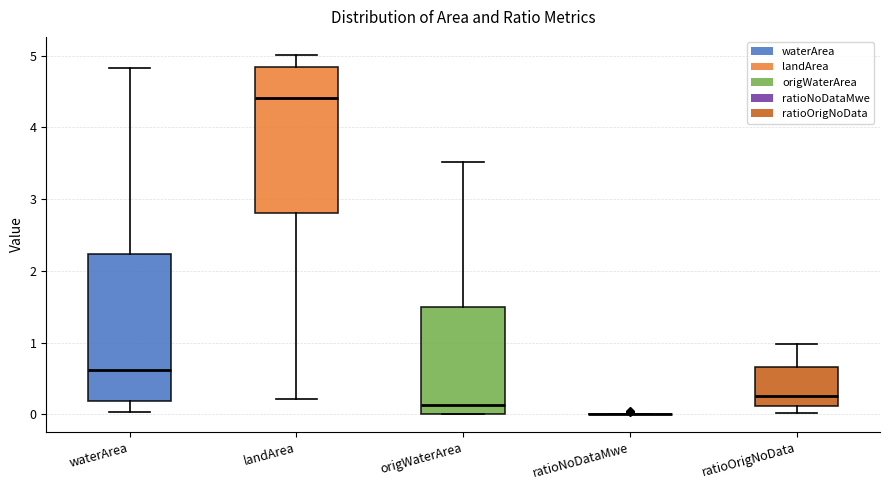

Reading left to right, read every box against the y-axis: the position of its median line, the range the box covers, and the ends of its whiskers. The values are not printed on the chart, so give them approximately, as read against the axis.

waterArea: median 0.6, box 0.2 to 2.2, whiskers 0.0 to 4.8
landArea: median 4.4, box 2.8 to 4.8, whiskers 0.2 to 5.0
origWaterArea: median 0.1, box 0.0 to 1.5, whiskers 0.0 to 3.5
ratioNoDataMwe: box collapsed to a line at 0.0, whiskers 0.0 to 0.0
ratioOrigNoData: median 0.2, box 0.1 to 0.7, whiskers 0.0 to 1.0